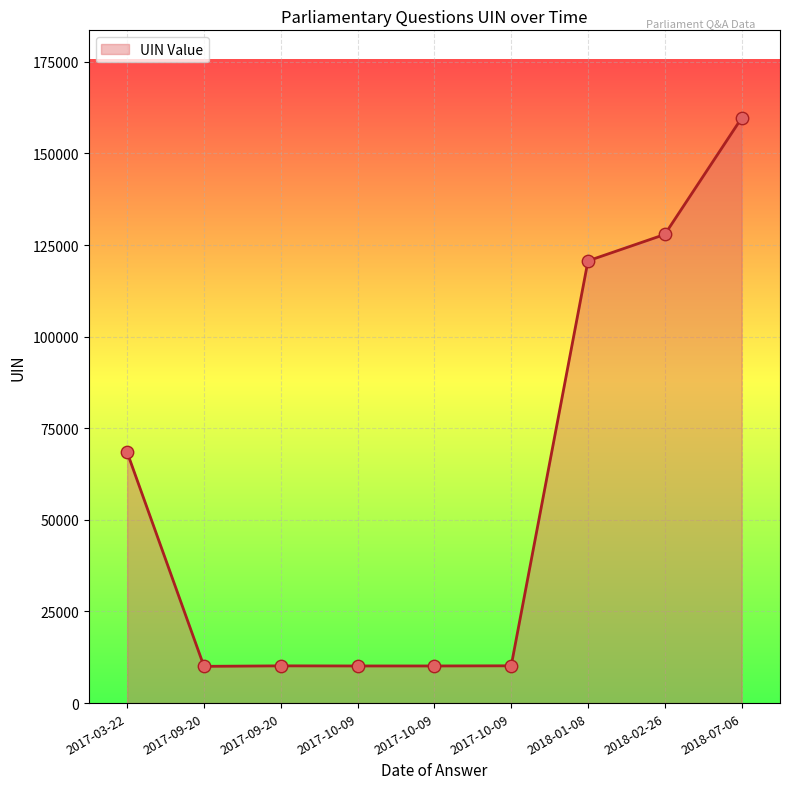

Does the chart have visible grid lines?

Yes